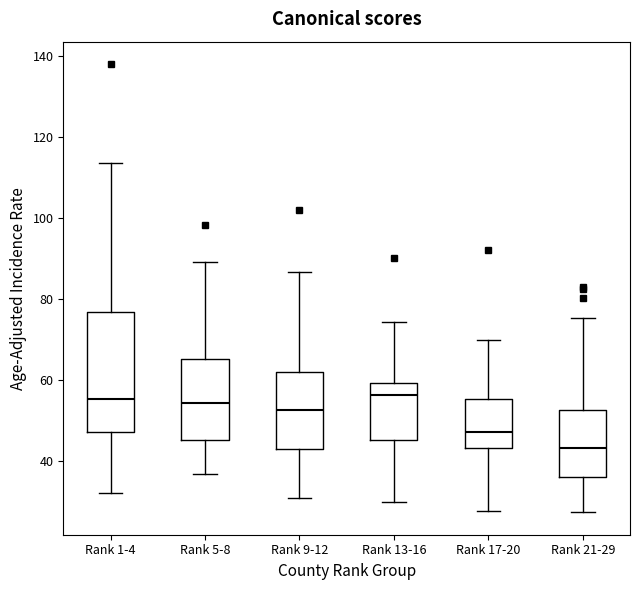

Where does the median line of the box for Rank 17-20 sit on the y-axis? The values are not printed on the chart, so give them approximately, as read against the axis.

48